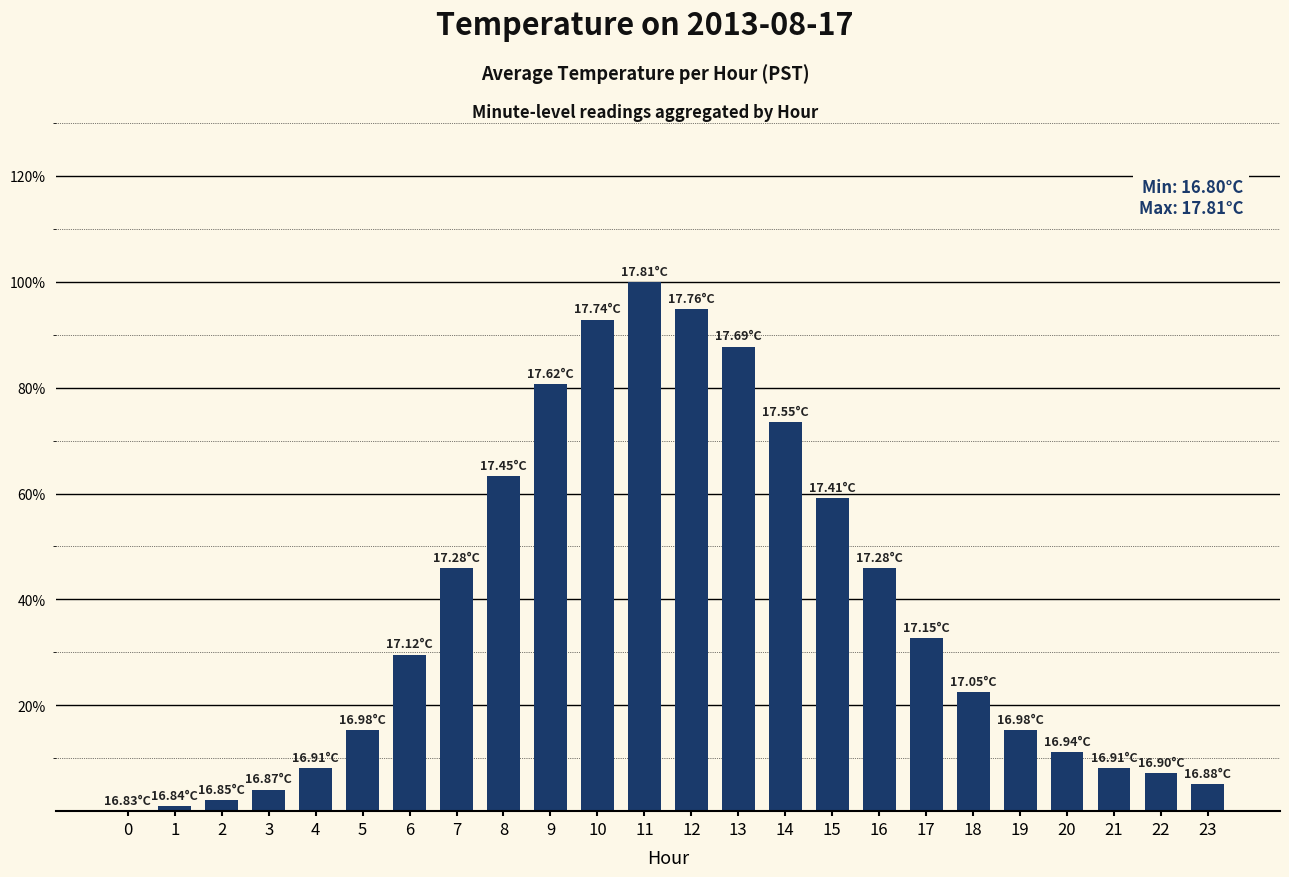

What is the greatest value displayed?

100.0